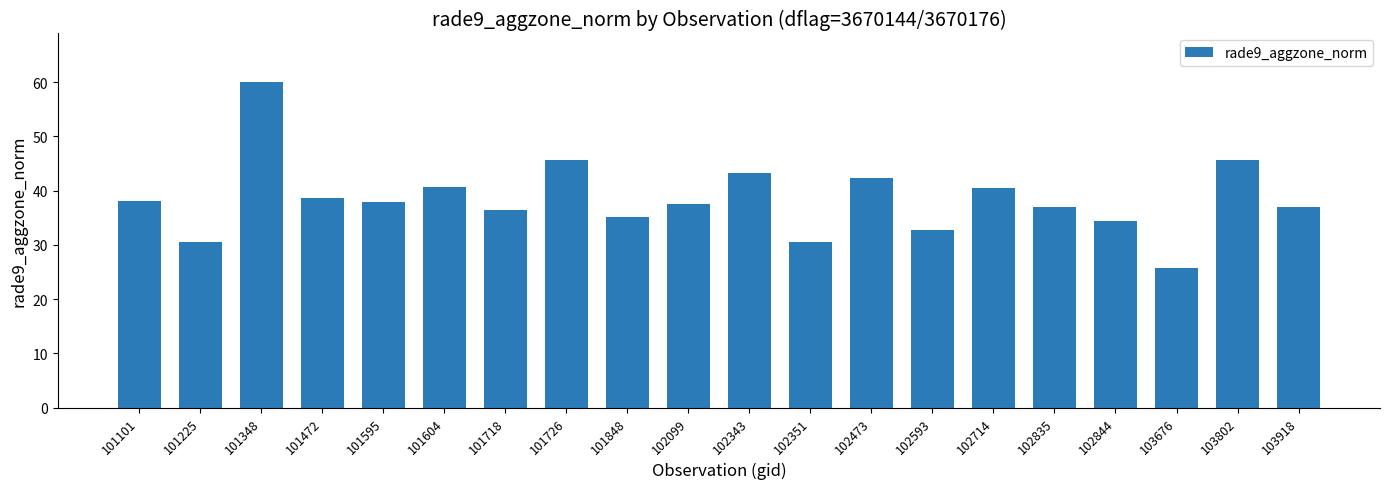

True or false: the data shows 22.0 at 101726.

False